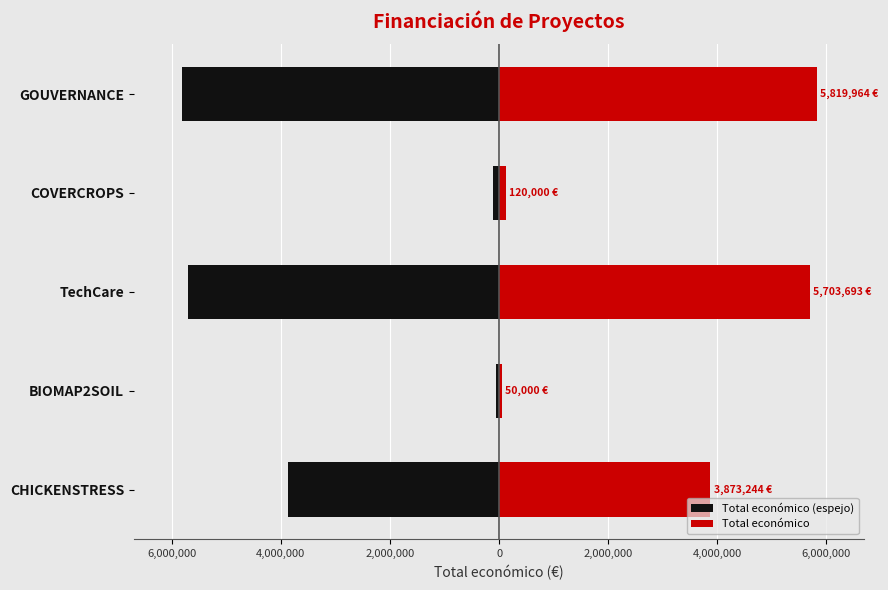

How many values in the Total económico (espejo) series are below -3873244?

2